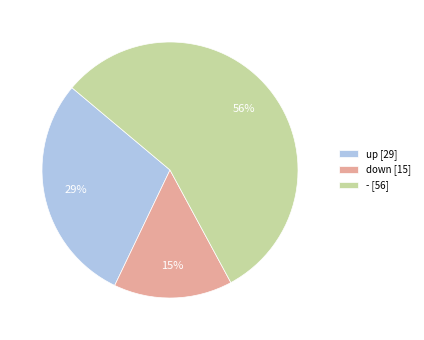

Combined, do up [29] and down [15] account for over 50%?

No